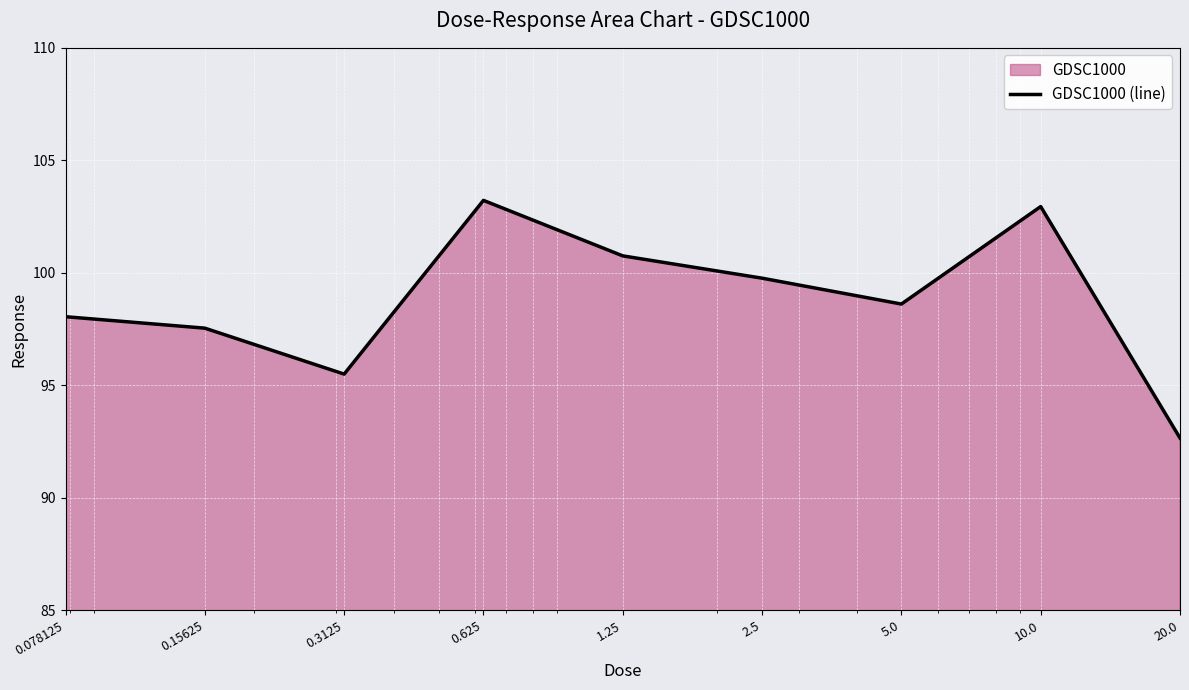

The value at 20.0 is 92.7. True or false?

True